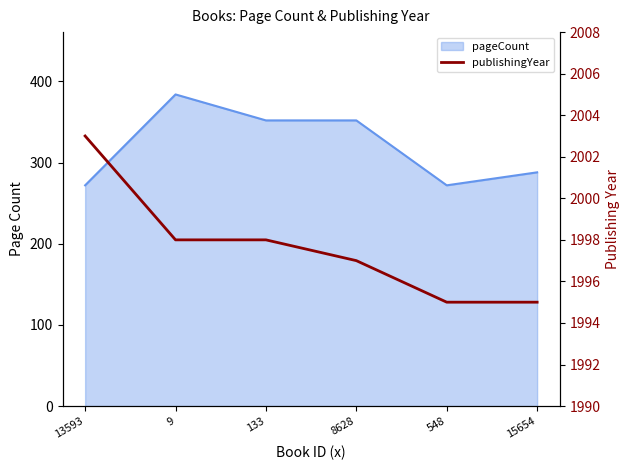

True or false: the data has more than 2 interior local peaks.

False